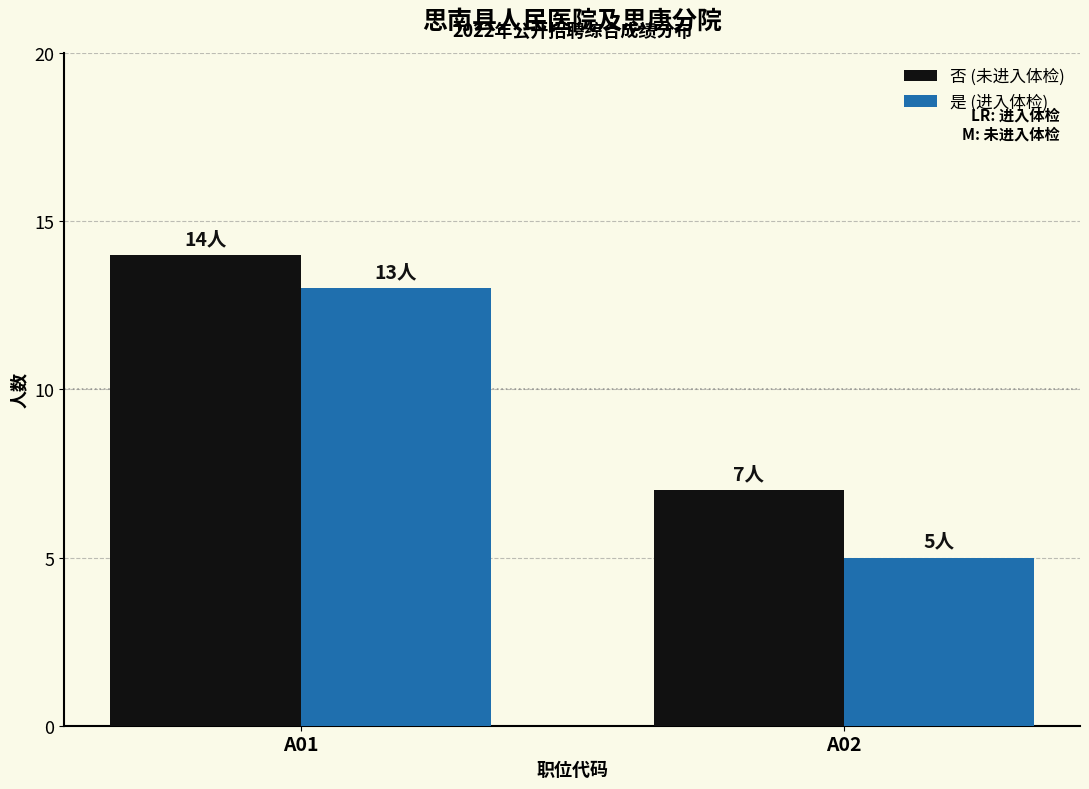

What is the difference between the 否 (未进入体检) values at A01 and A02?

7